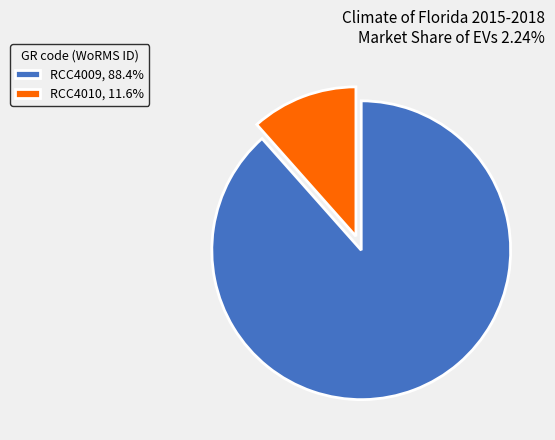

Count the number of slices in the pie.

2